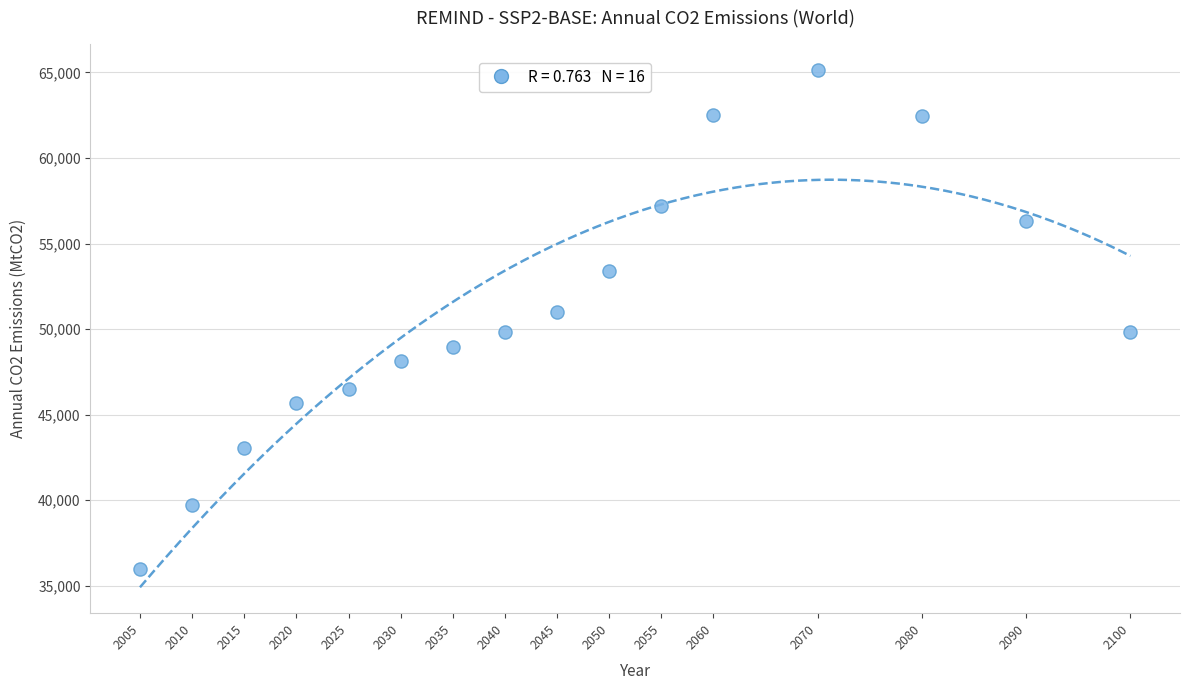

What is the range of X values (max minus min)?

95.0